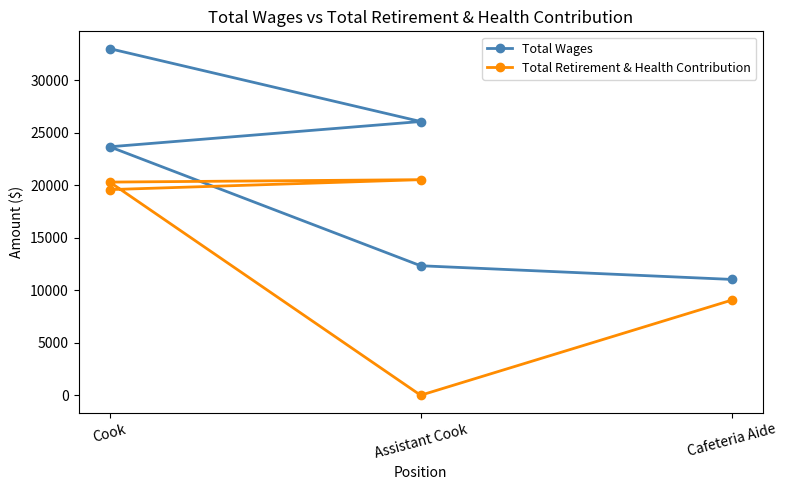

Between Cook and Assistant Cook, which is larger?

Assistant Cook